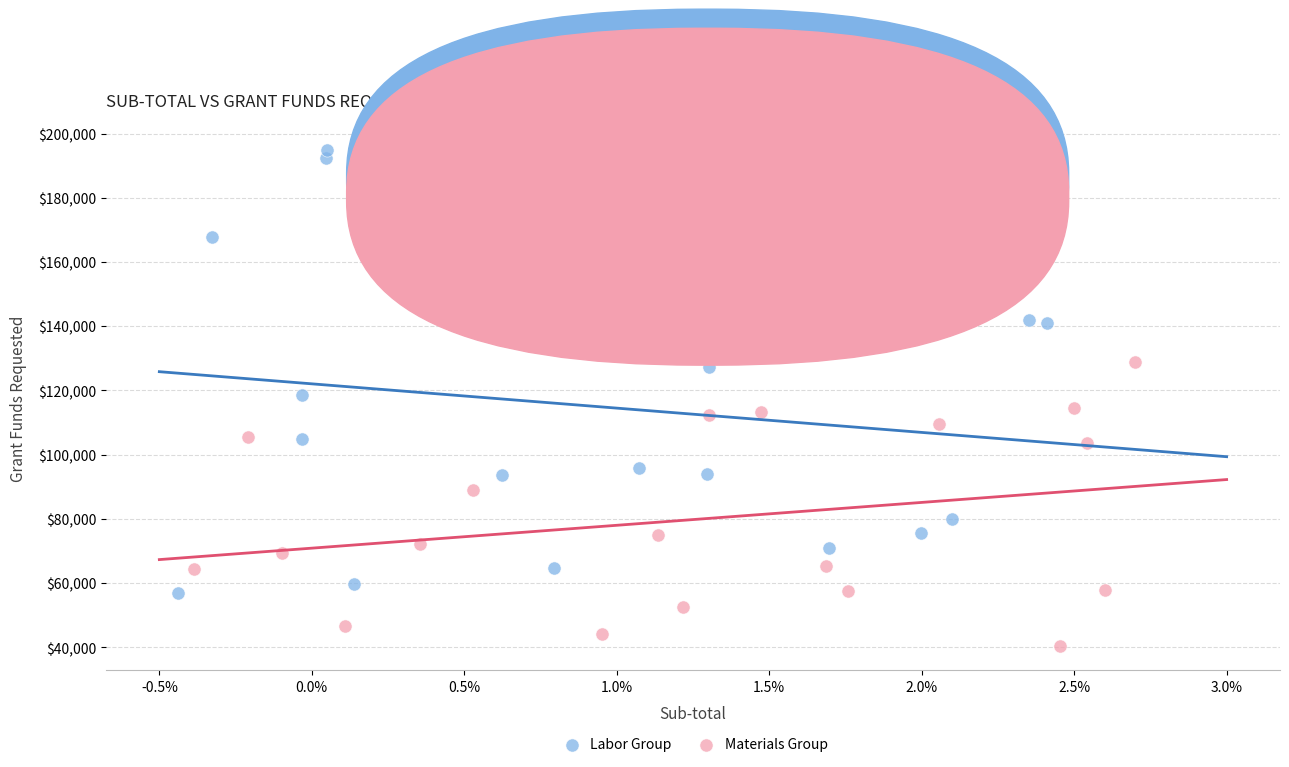

Which series has the widest spread of Y values?

Labor Group